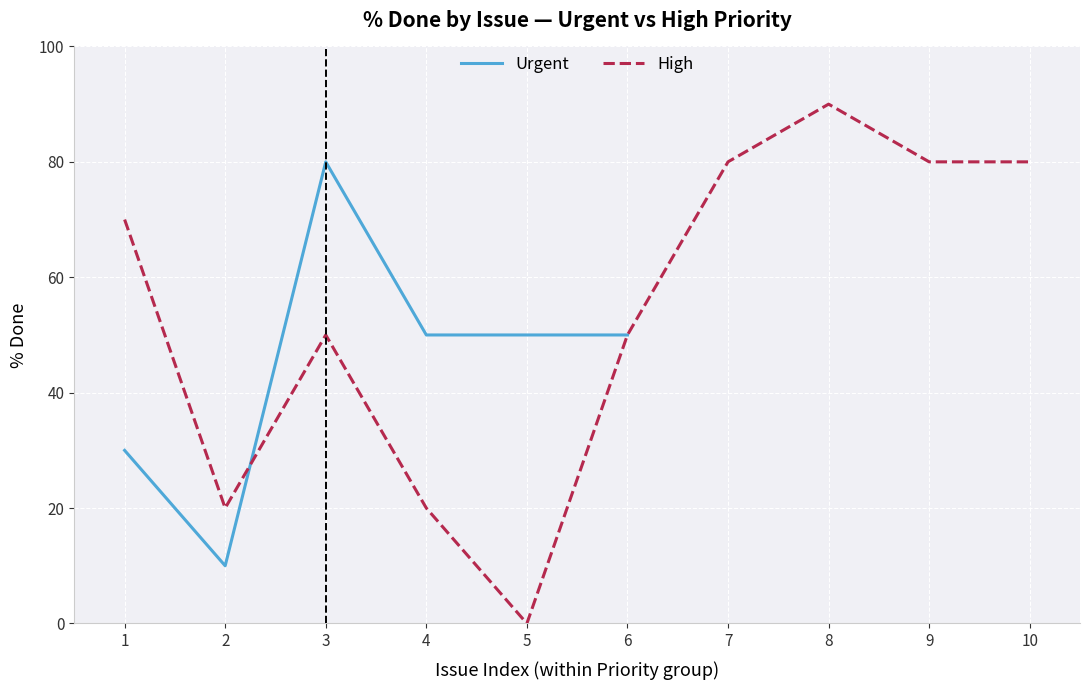

True or false: Urgent has a value of 69 at 6.

False